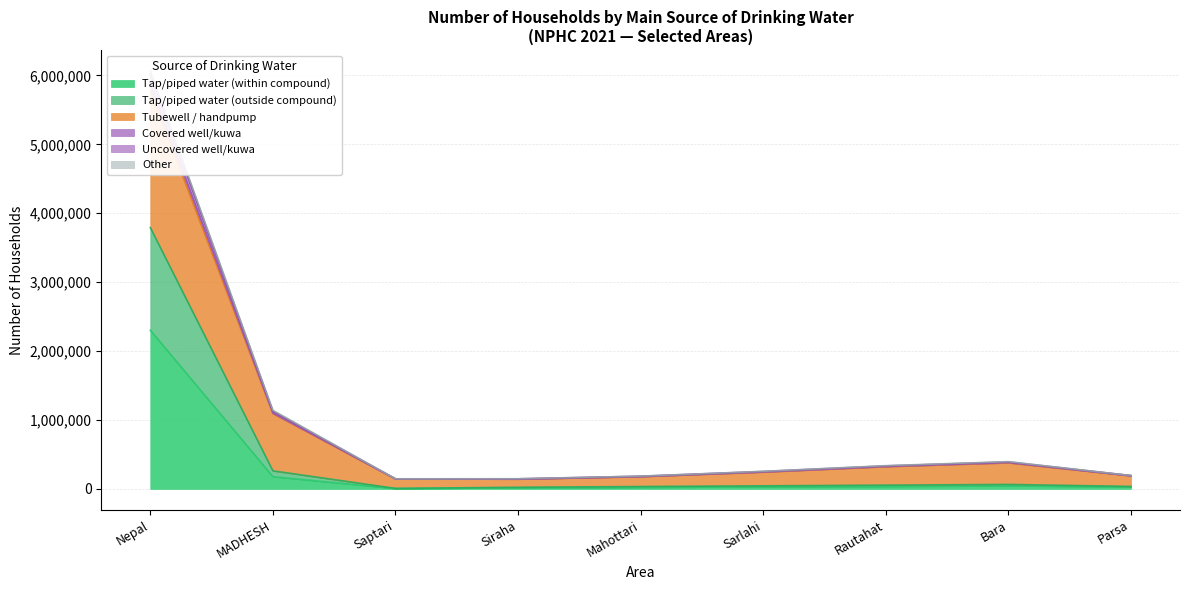

What is the highest value of the Tap/piped water (within compound) series?

2302425